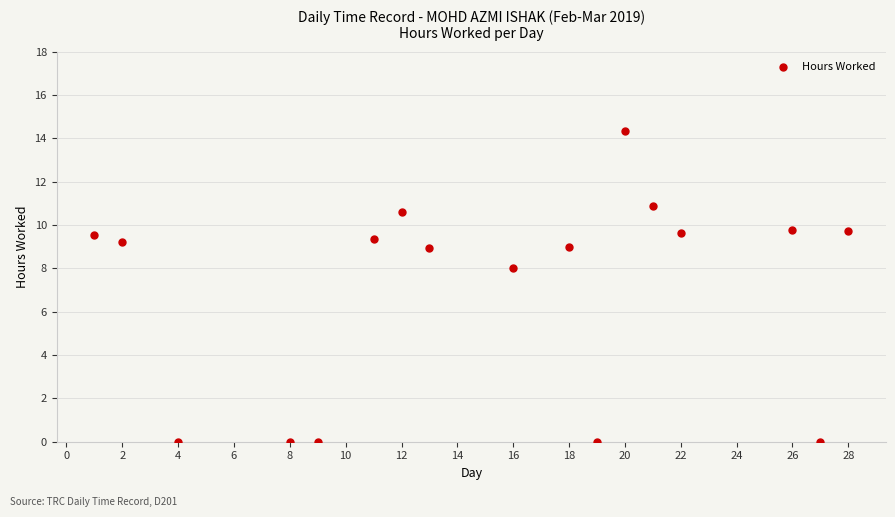

What Y value in the scatter plot is closest to 7?

8.0